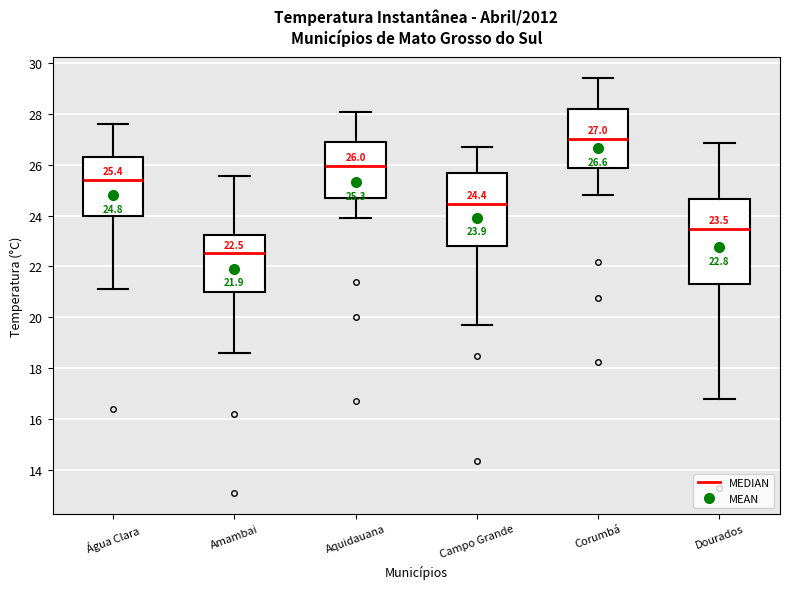

Which box's median line is the highest?

Corumbá